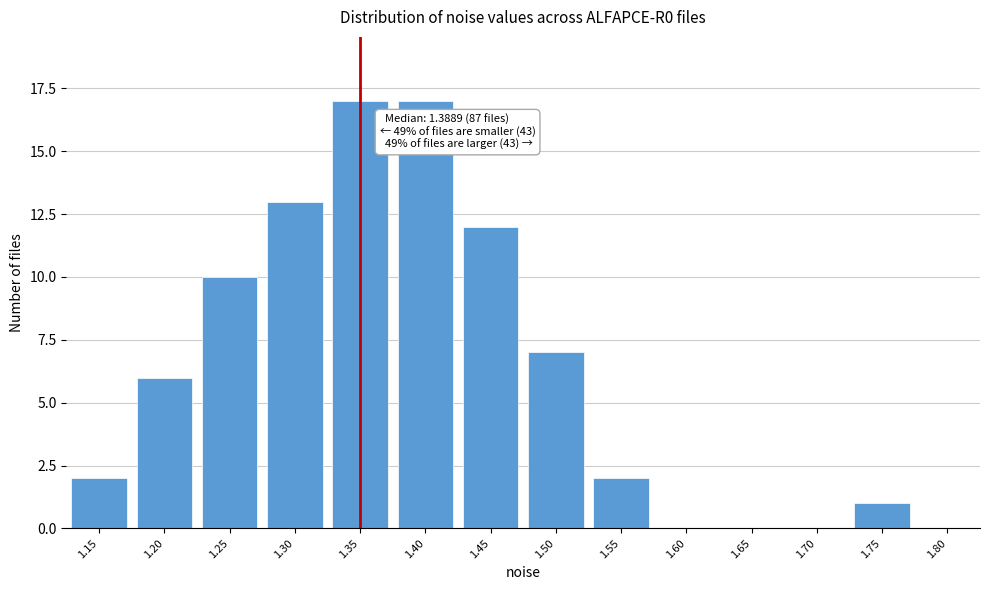

Reading left to right, extract all data points from this chart.

1.15=2	1.20=6	1.25=10	1.30=13	1.35=17	1.40=17	1.45=12	1.50=7	1.55=2	1.60=0	1.65=0	1.70=0	1.75=1	1.80=0